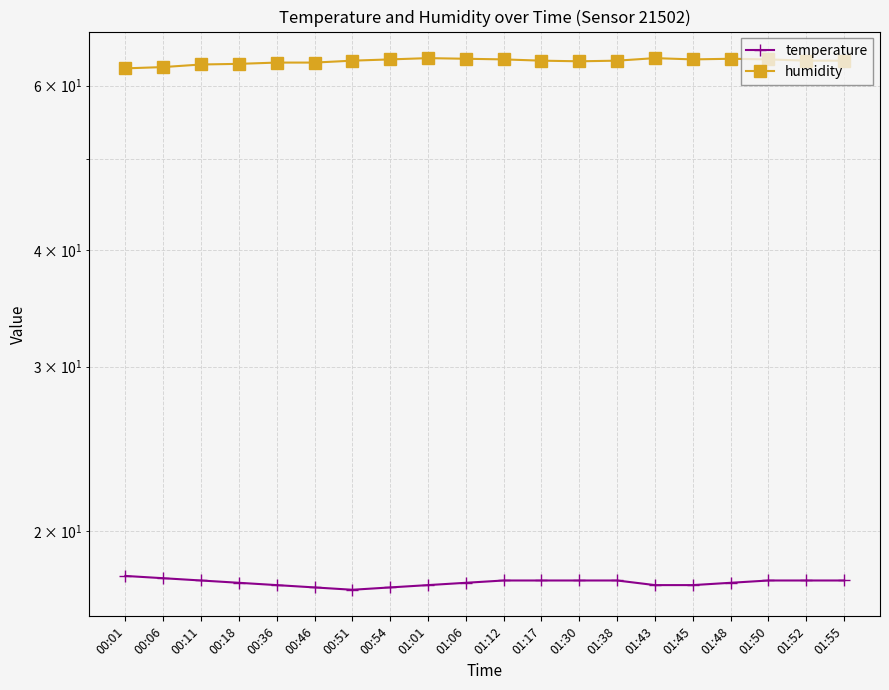

Count the number of data series in this chart.

2